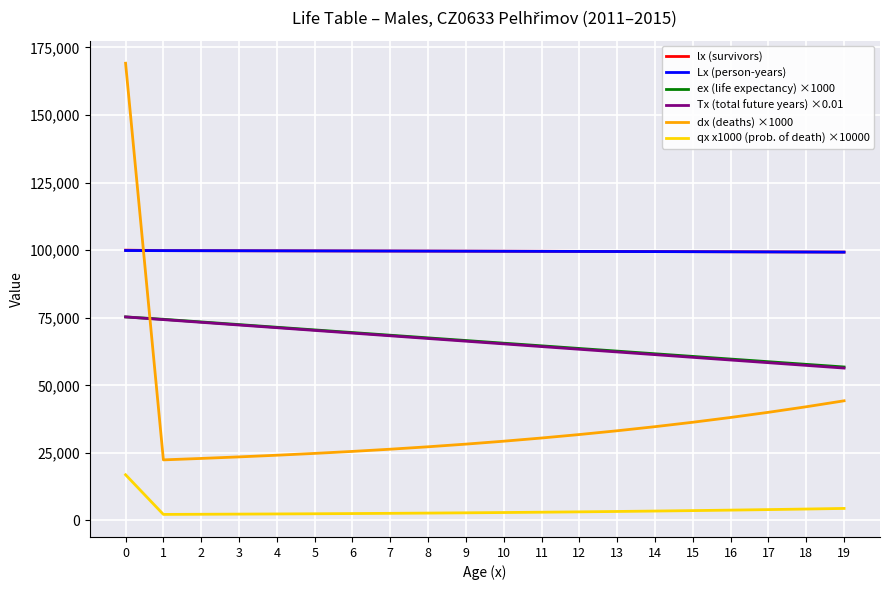

What is the sum of the Lx (person-years) values at 16 and 8?

199038.1